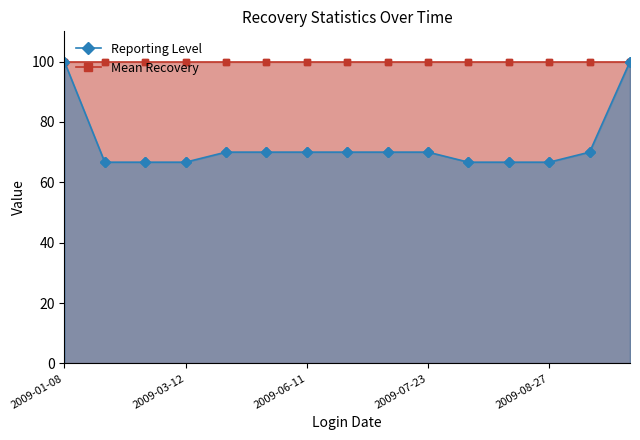

What is the minimum value shown in the chart?

66.7